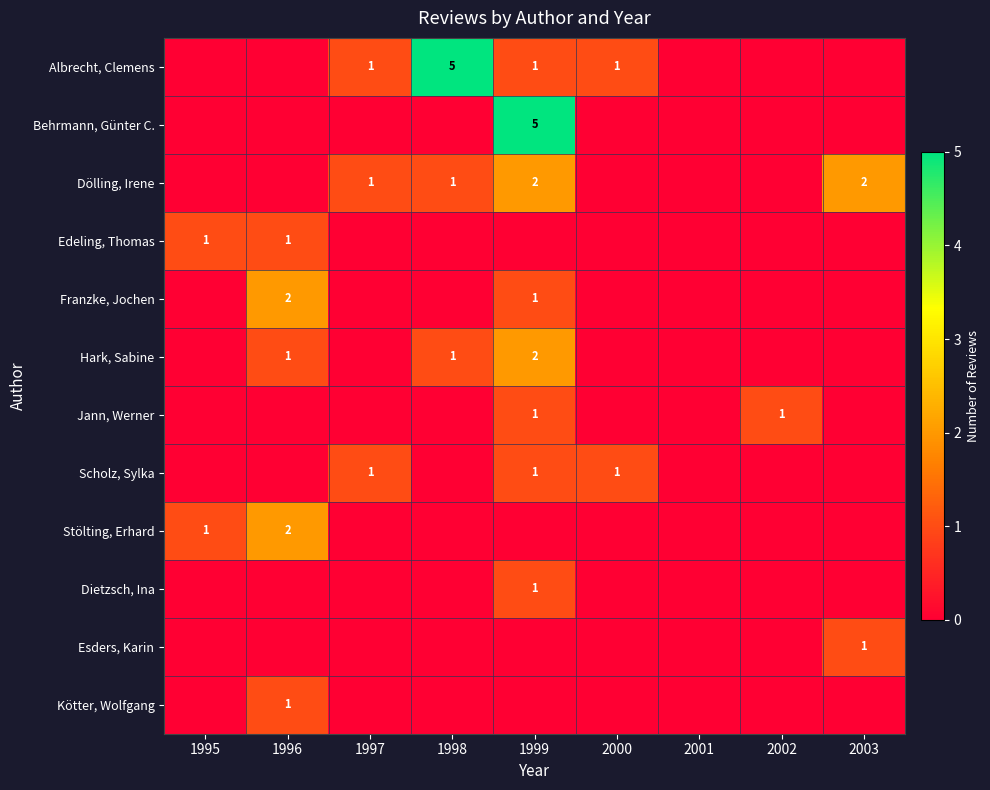

Is it true that Franzke, Jochen equals 2 at 1996?

True